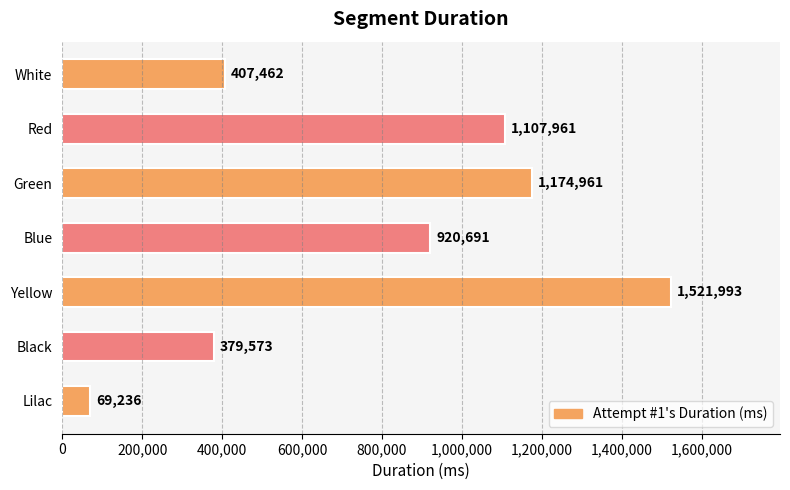

Count the number of categories in the chart.

7